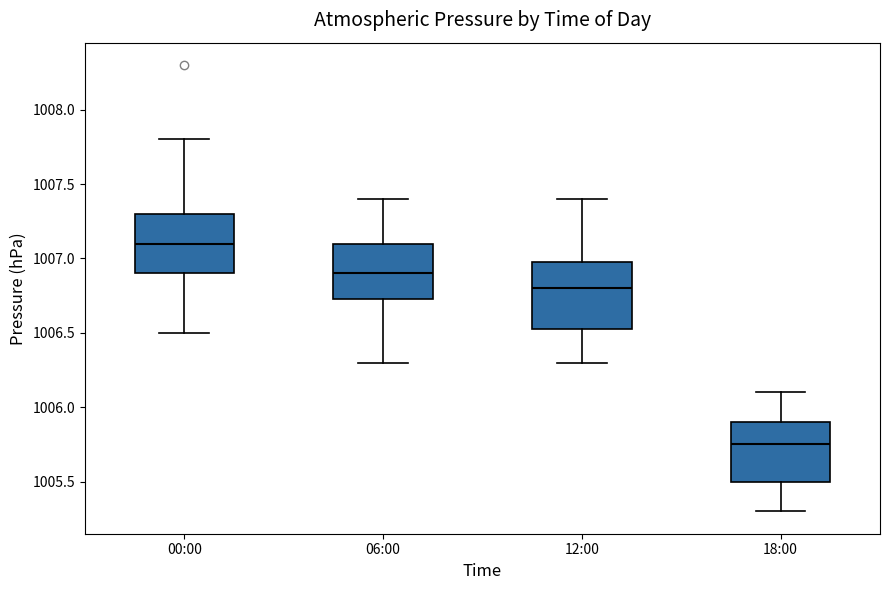

Where is the upper edge of the box for 12:00 on the y-axis? The values are not printed on the chart, so give them approximately, as read against the axis.

1007.00